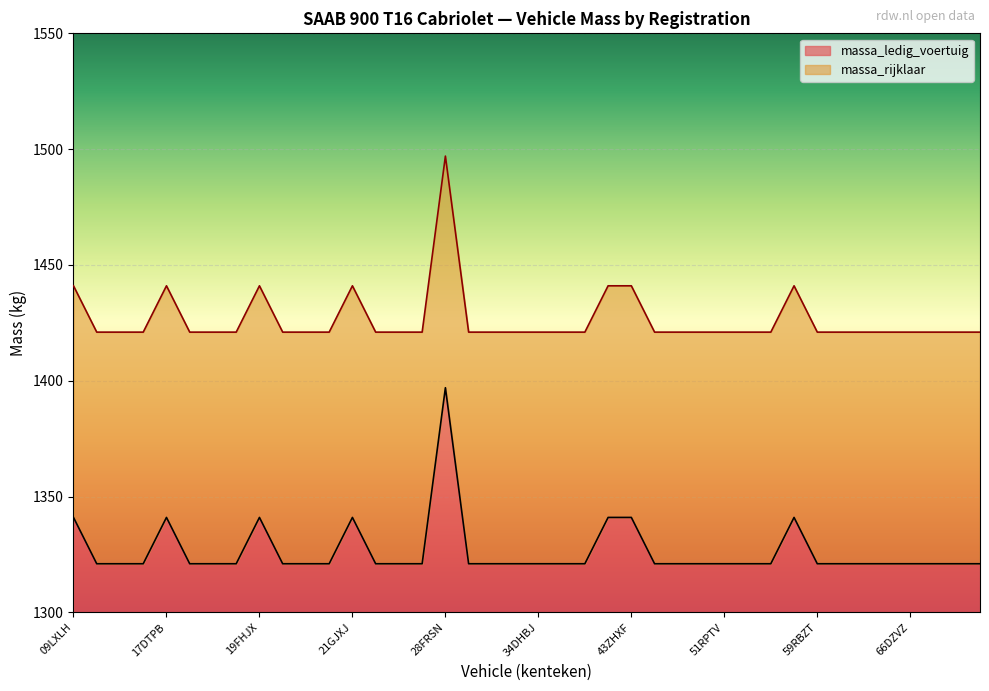

How many lines are shown in the chart?

2